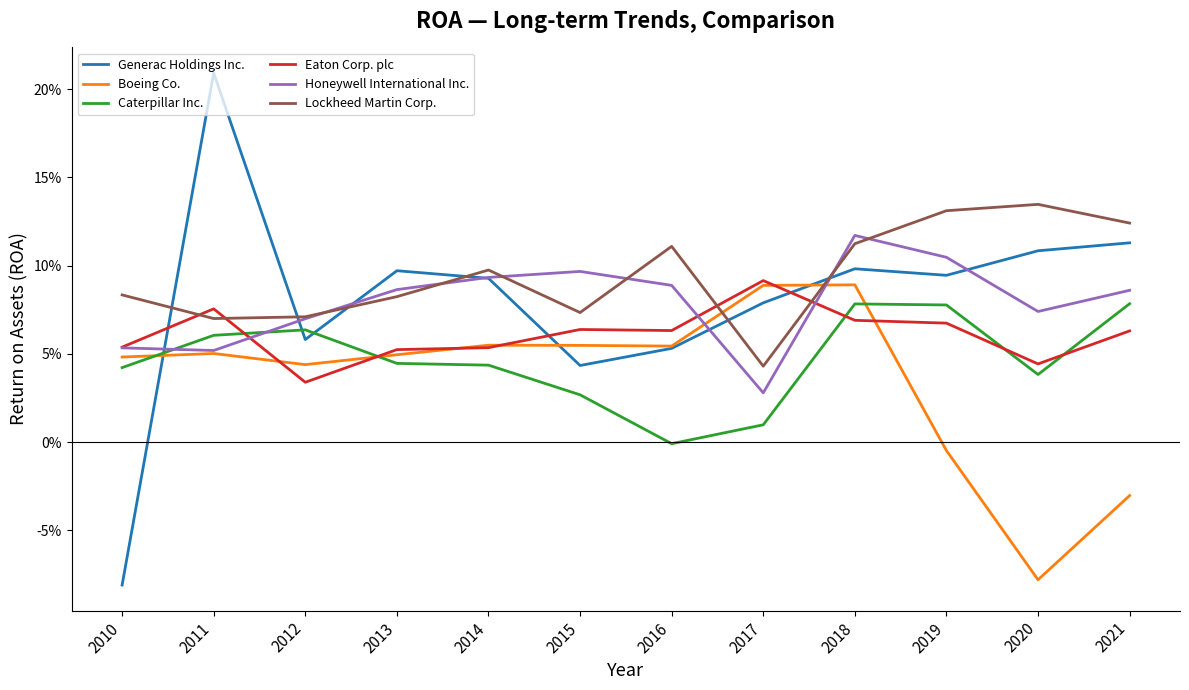

At which label does Eaton Corp. plc reach its minimum?

2012